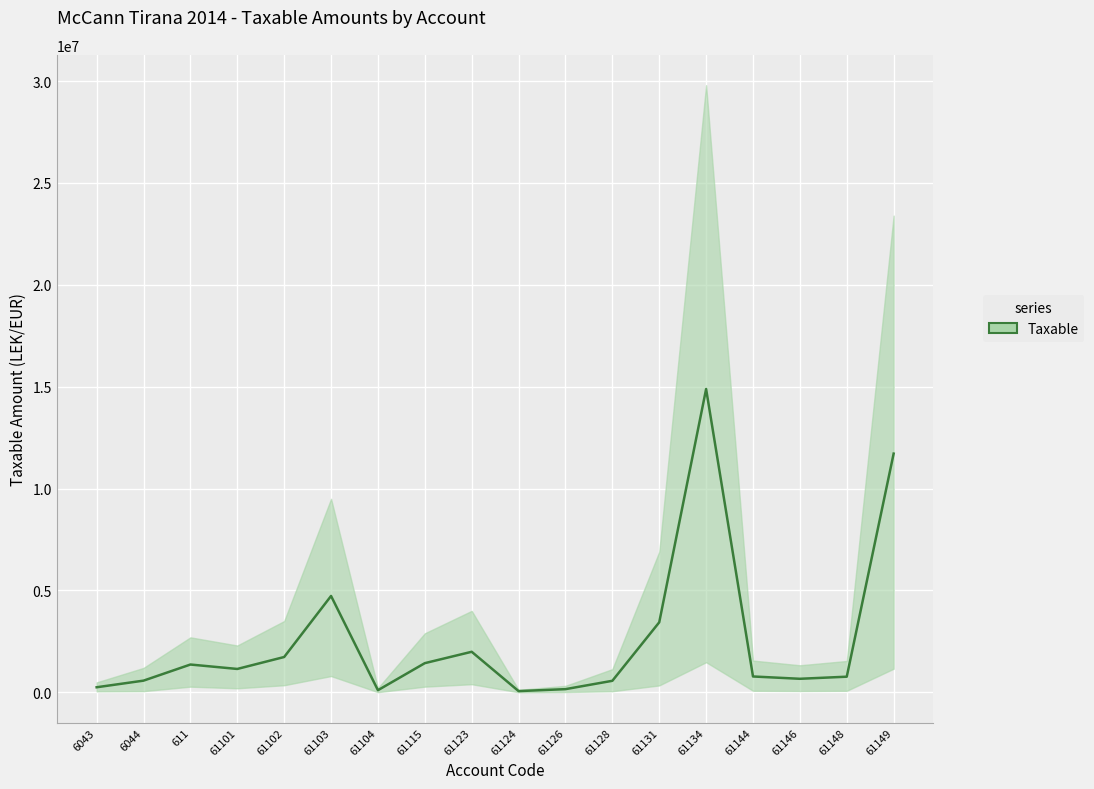

True or false: the data shows 779642.1 at 61144.

True